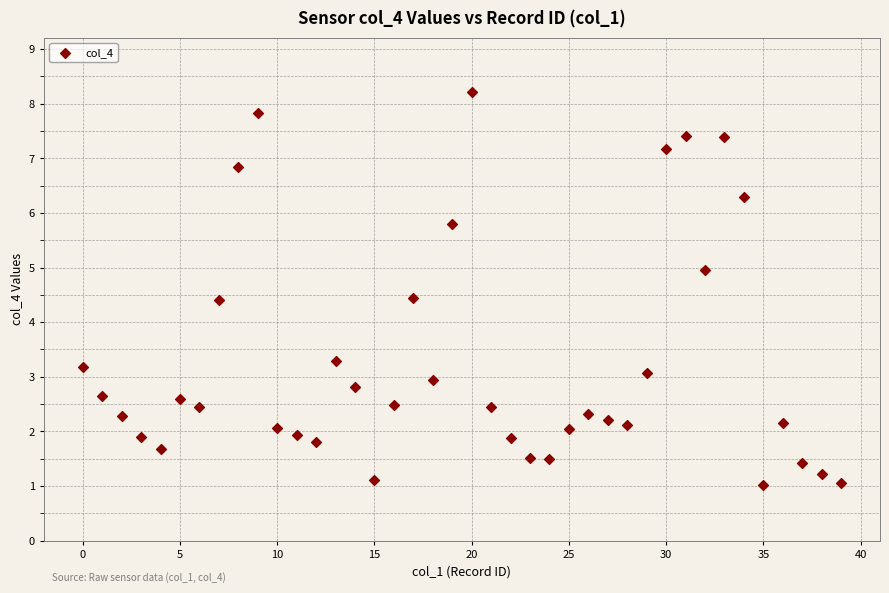

What is the range of Y values (max minus min)?

7.2